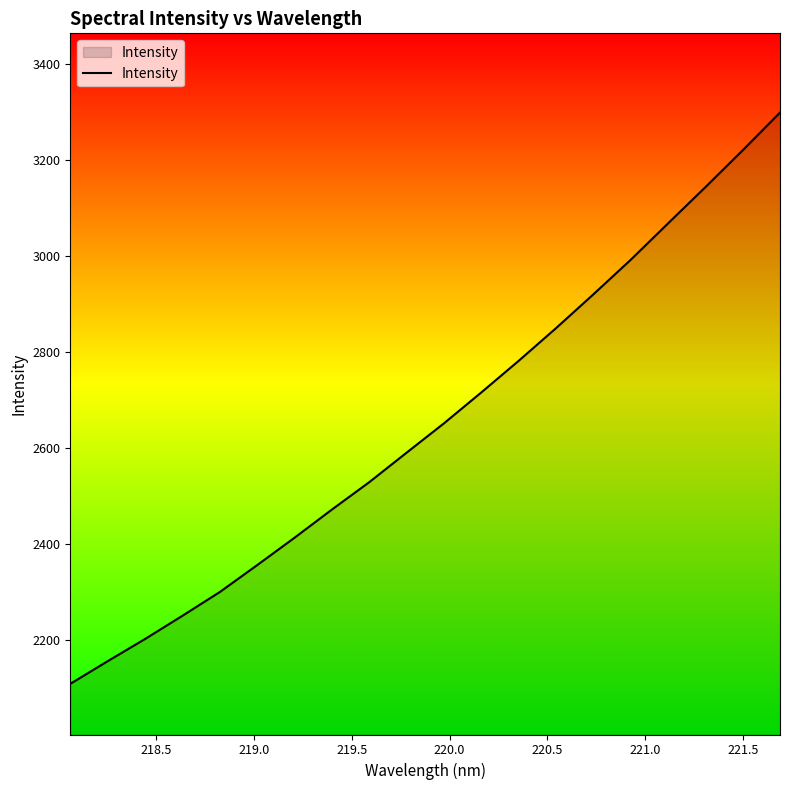

Does the chart display data point markers on the line(s)?

No